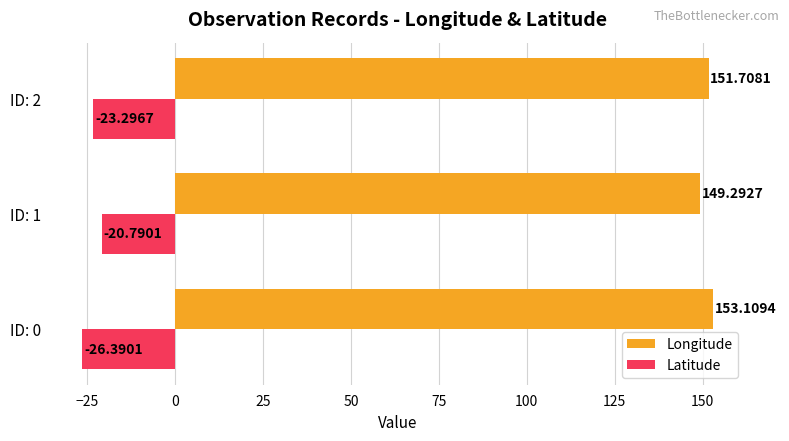

How many series are shown in this chart?

2